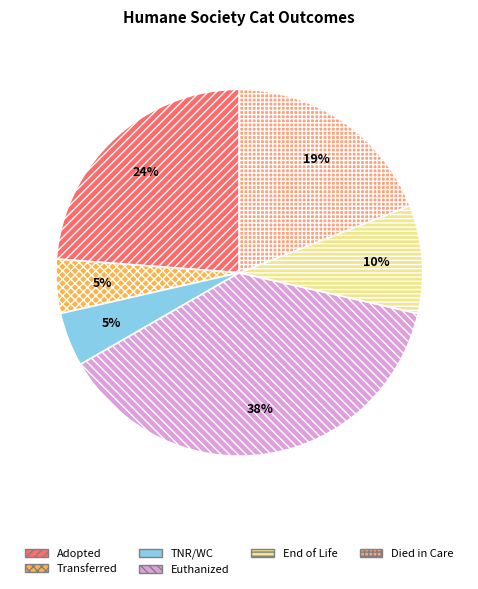

Which category has the biggest portion of the pie?

Euthanized